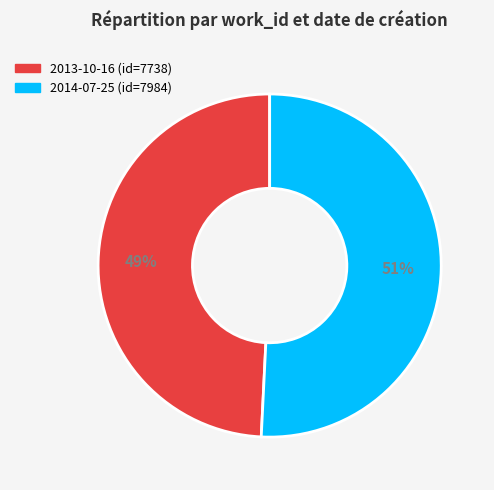

To the nearest percent, what is the difference between the largest and smallest slice percentages?

2%